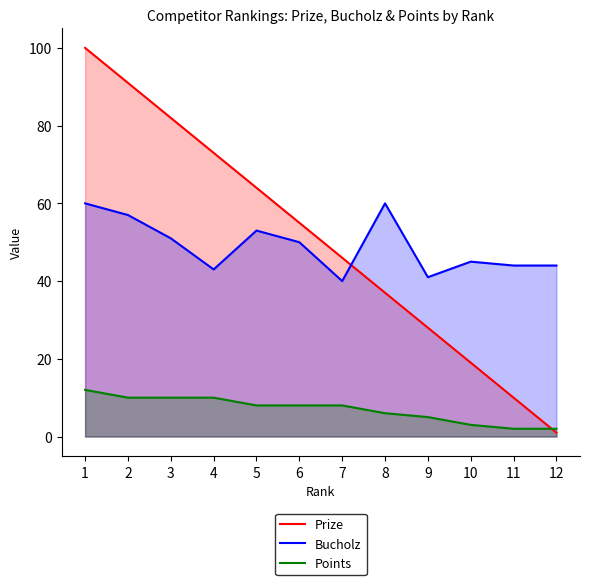

What is the value of the Points point at the 6th from the left?

8